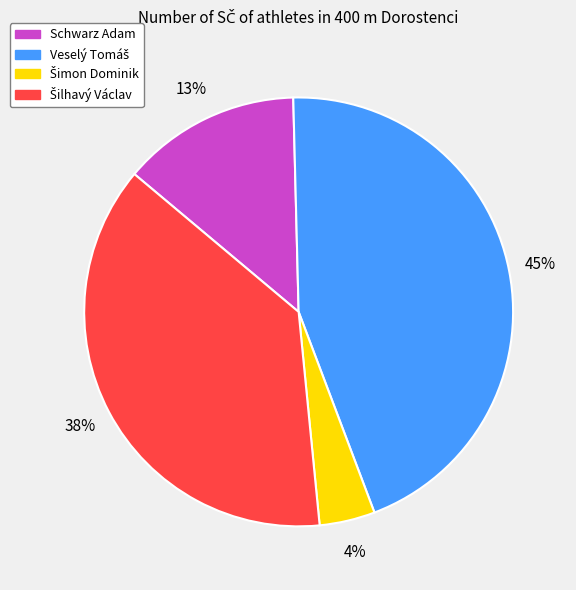

The Schwarz Adam slice represents 13% of the pie. True or false?

True